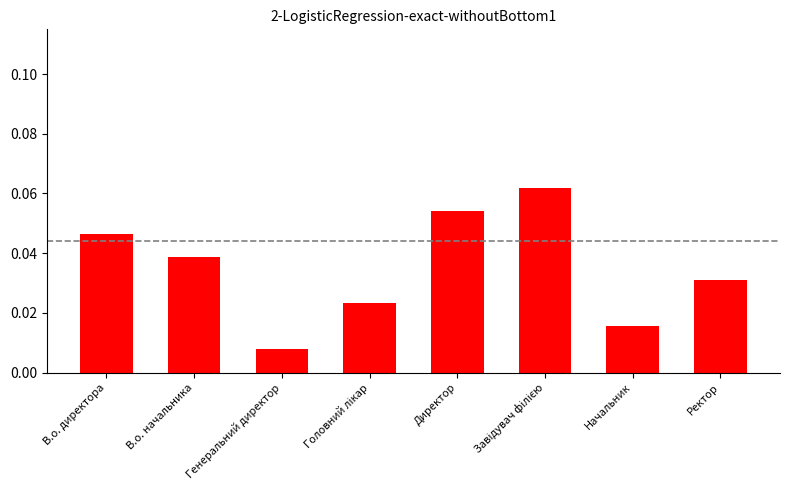

Are the bars horizontal?

No